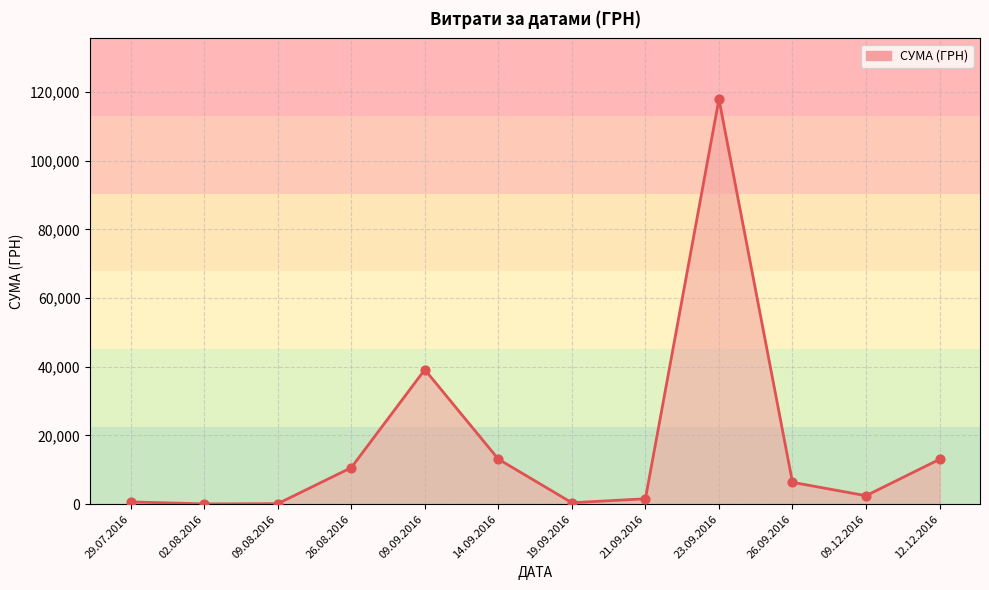

Approximately how many times larger is the value at 09.09.2016 compared to 26.08.2016?

3.7